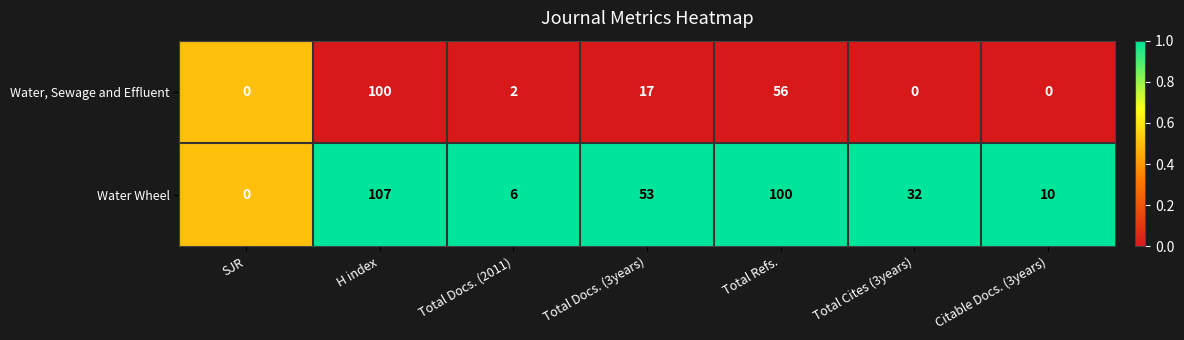

Reading left to right, what are all the values shown in this chart?

Water, Sewage and Effluent: 0	100	2	17	56	0	0
Water Wheel: 0	107	6	53	100	32	10